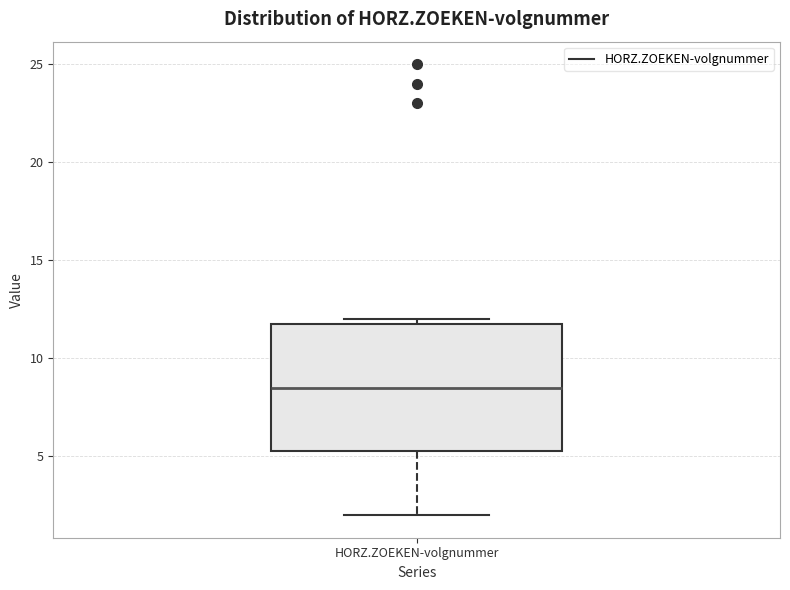

Transcribe this box plot: give where the median line is, the range the box spans, and where the two whiskers end, as read against the y-axis. The values are not printed on the chart, so give them approximately, as read against the axis.

median 8.5, box 5.5 to 12.0, whiskers 2.0 to 12.0 (just above the box's upper edge)